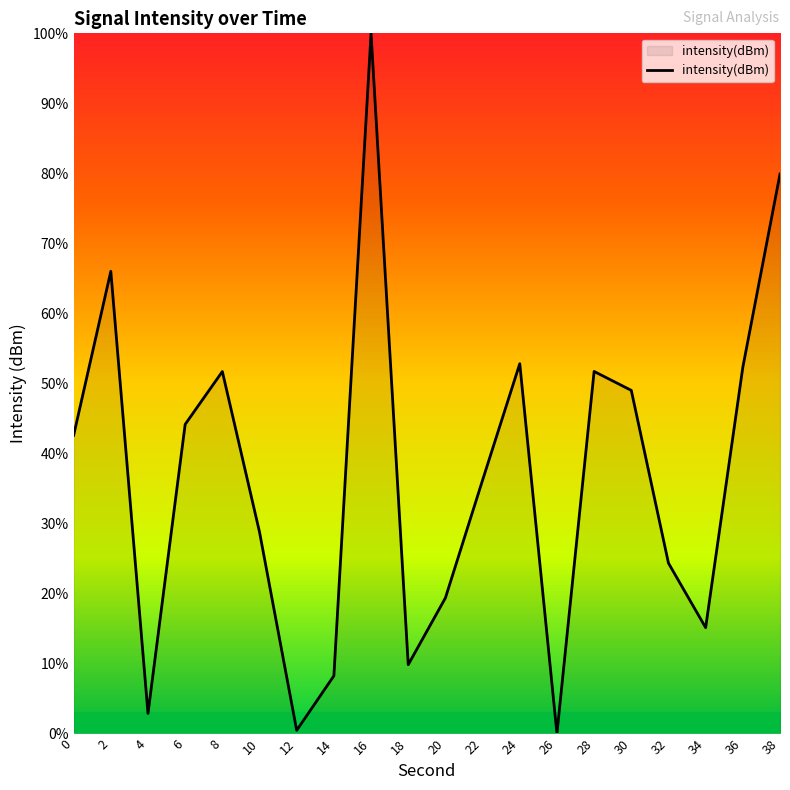

Is it true that the value at 24 is 52.8?

True